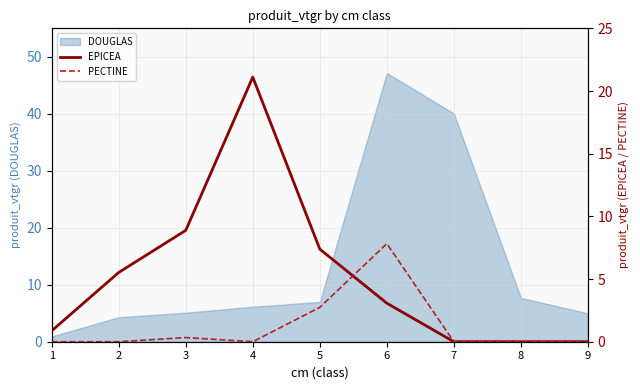

Is it true that PECTINE equals 2.5 at 1?

False